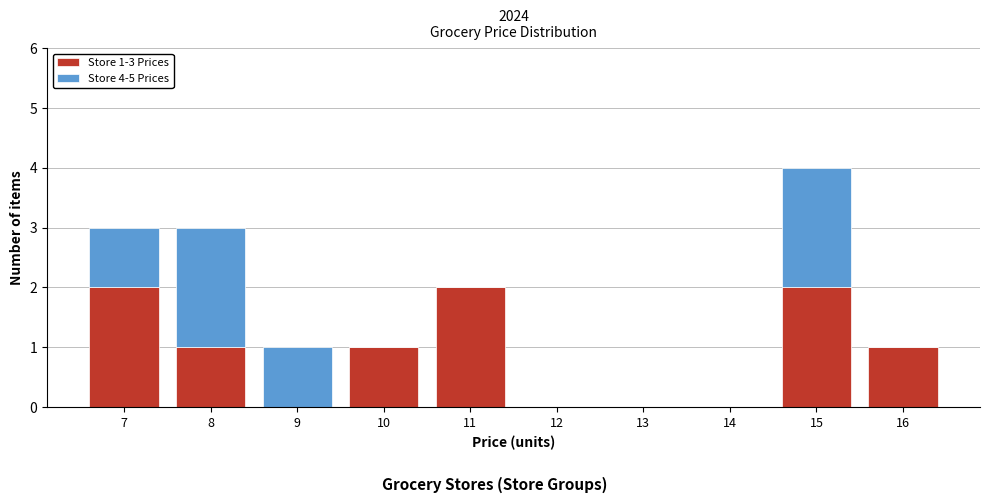

Which range on the x-axis has the tallest stacked bar (by total height)?

14.5 to 15.5